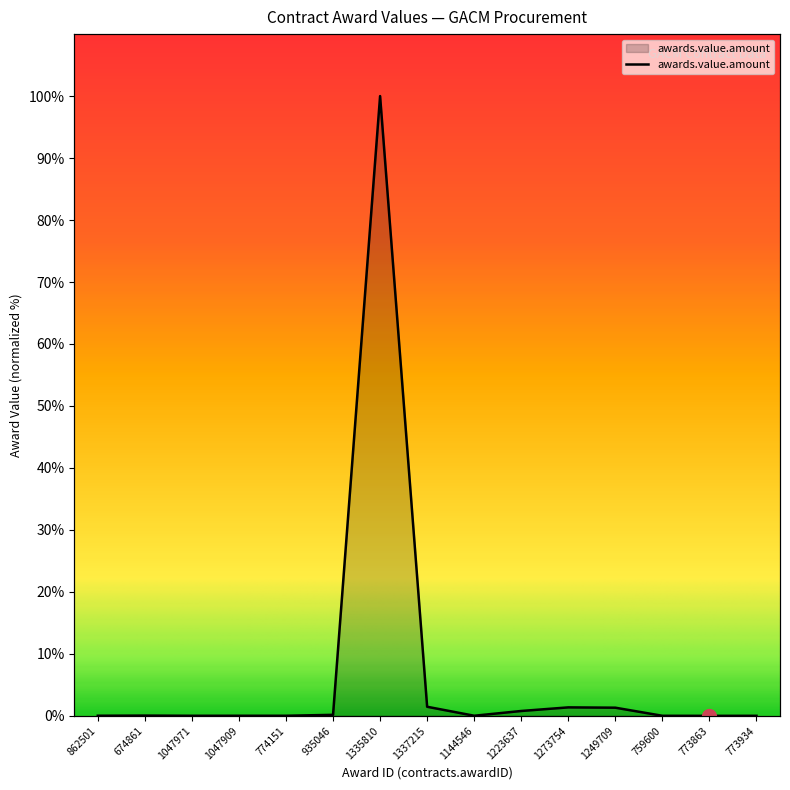

Is it true that the value at 1335810 is 135.1?

False